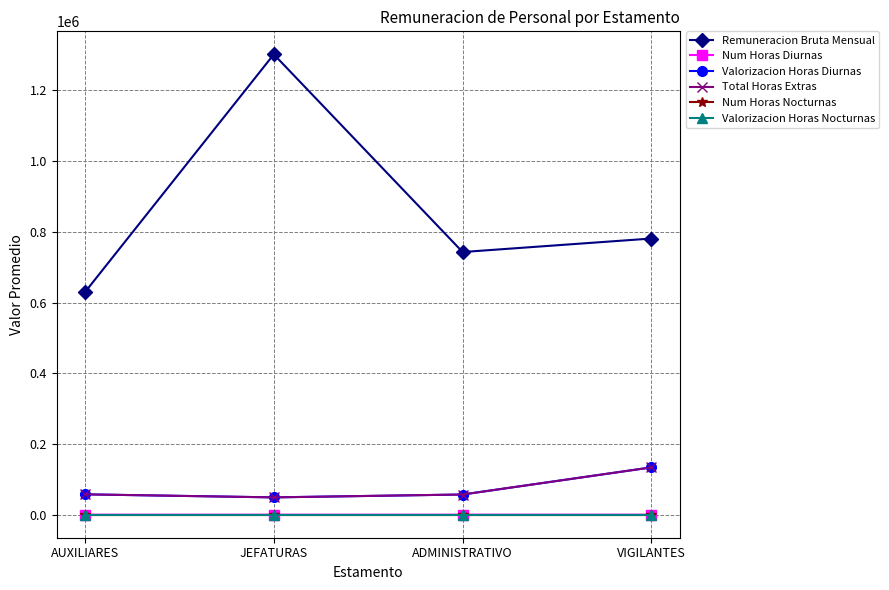

What is the approximate value of Valorizacion Horas Diurnas at AUXILIARES, to the nearest 50?

57600